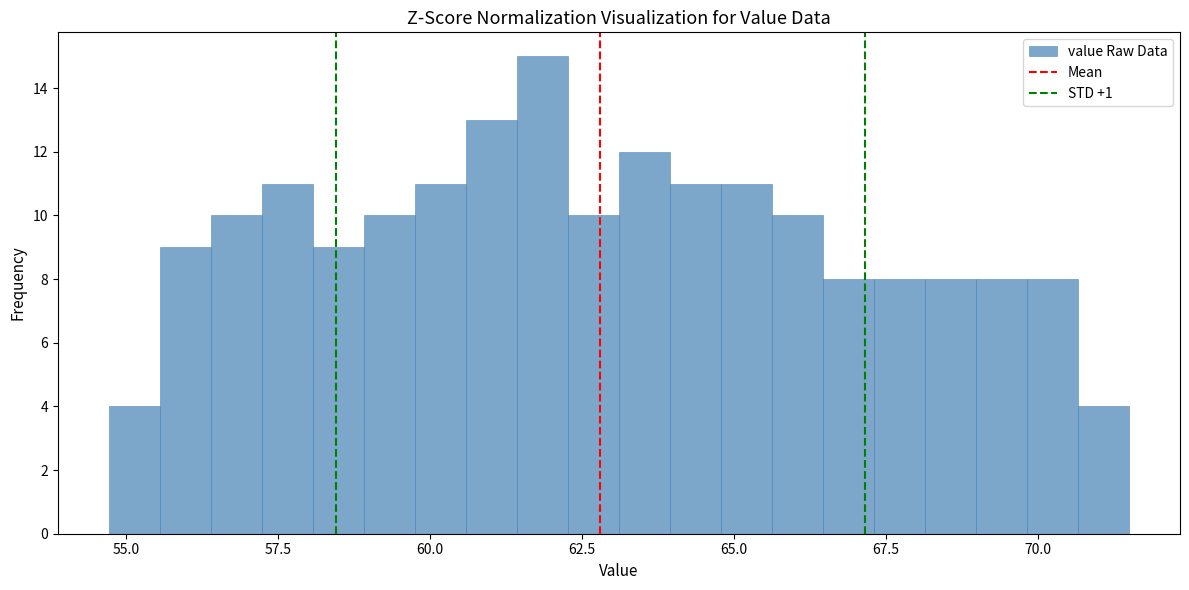

Around what value on the x-axis is the tallest bar? Give the approximate position of its centre, as read against the axis.

62.0